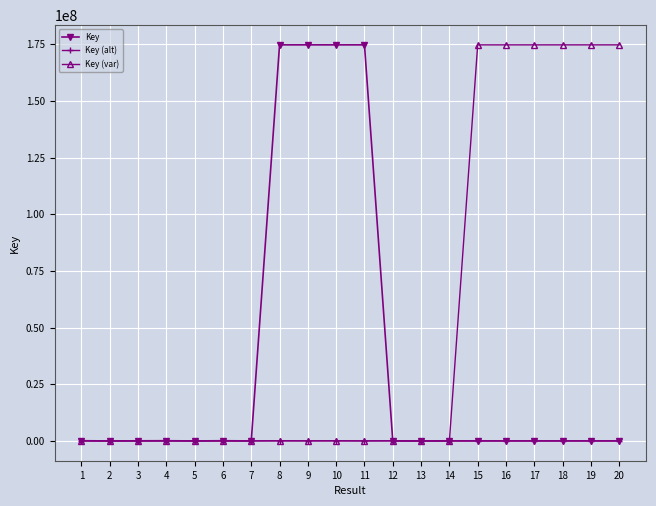

What is the greatest value displayed?

174683698